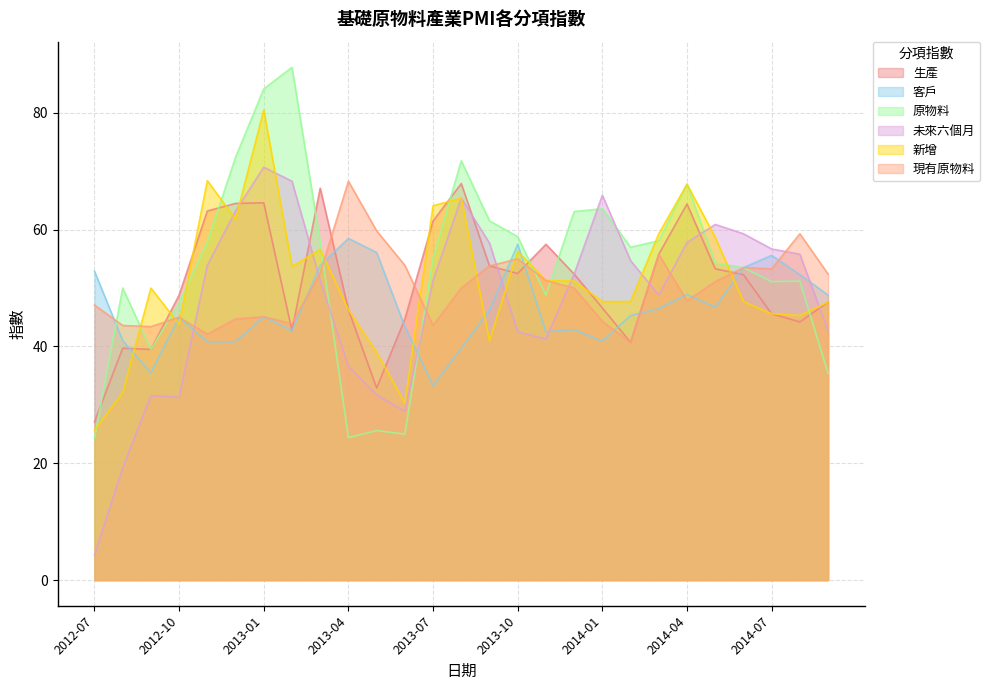

Reading left to right, transcribe all the data shown in this chart.

生產: 27.1	39.7	39.5	48.8	63.2	64.5	64.6	42.7	67.1	46.3	32.9	44.7	61.5	67.9	53.8	52.5	57.5	52.4	46.6	40.7	55.8	64.4	53.3	52.3	45.6	44.2	47.6
客戶: 52.9	41.0	35.5	45.0	40.8	40.8	45.1	42.7	53.9	58.5	56.1	43.4	33.3	39.7	46.2	57.5	42.5	42.9	40.9	45.3	46.5	48.9	46.7	53.5	55.6	52.3	48.8
原物料: 24.3	50.0	39.5	47.5	57.9	72.4	84.1	87.8	57.9	24.4	25.6	25.0	55.1	71.8	61.5	58.8	48.8	63.1	63.6	57.0	58.1	67.8	54.3	53.5	51.1	51.2	35.4
未來六個月: 4.3	19.2	31.6	31.3	53.9	63.2	70.7	68.3	51.3	36.6	31.7	28.9	51.3	65.4	57.7	42.5	41.3	52.4	65.9	54.7	48.8	57.8	60.9	59.3	56.7	55.8	42.7
新增: 25.7	32.1	50.0	43.8	68.4	61.8	80.5	53.7	56.6	46.3	39.0	30.3	64.1	65.4	41.0	56.3	51.3	51.2	47.7	47.7	59.3	67.8	58.7	47.7	45.6	45.3	47.6
現有原物料: 47.1	43.6	43.4	45.0	42.1	44.7	45.1	43.9	52.6	68.3	59.8	53.9	43.6	50.0	53.8	55.0	51.3	50.0	44.3	40.7	55.8	47.8	51.1	53.5	53.3	59.3	52.4